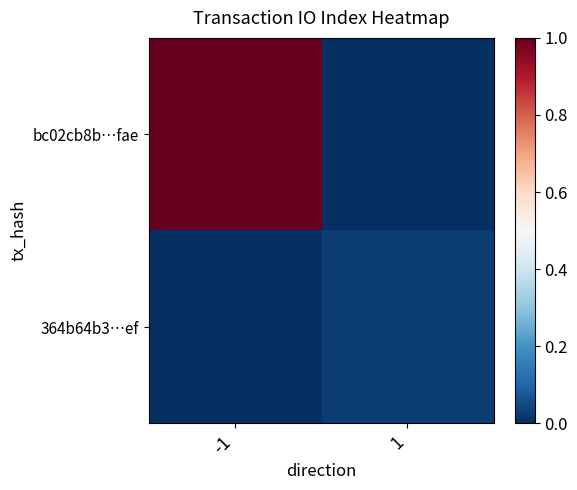

Which series changed the most between -1 and 1?

bc02cb8b…fae